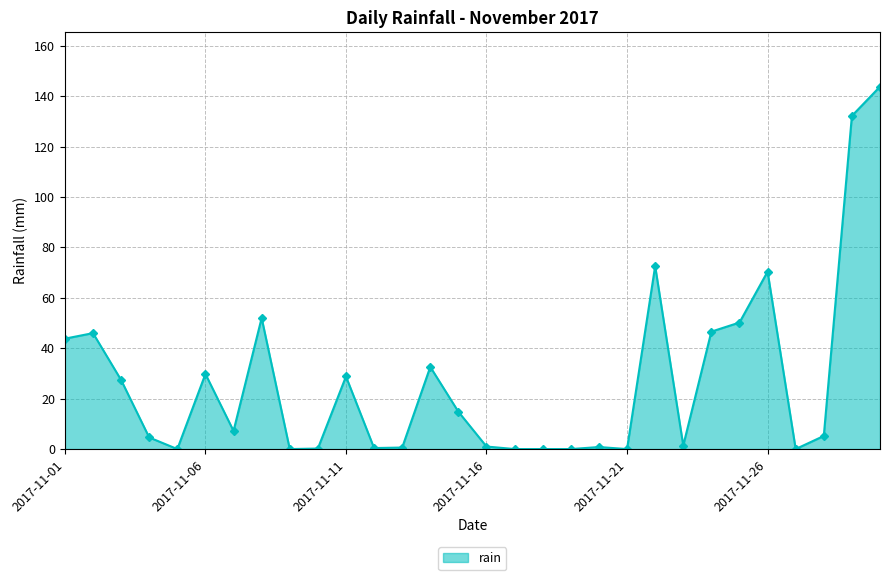

True or false: there are more than 2 points higher than both neighbors.

True